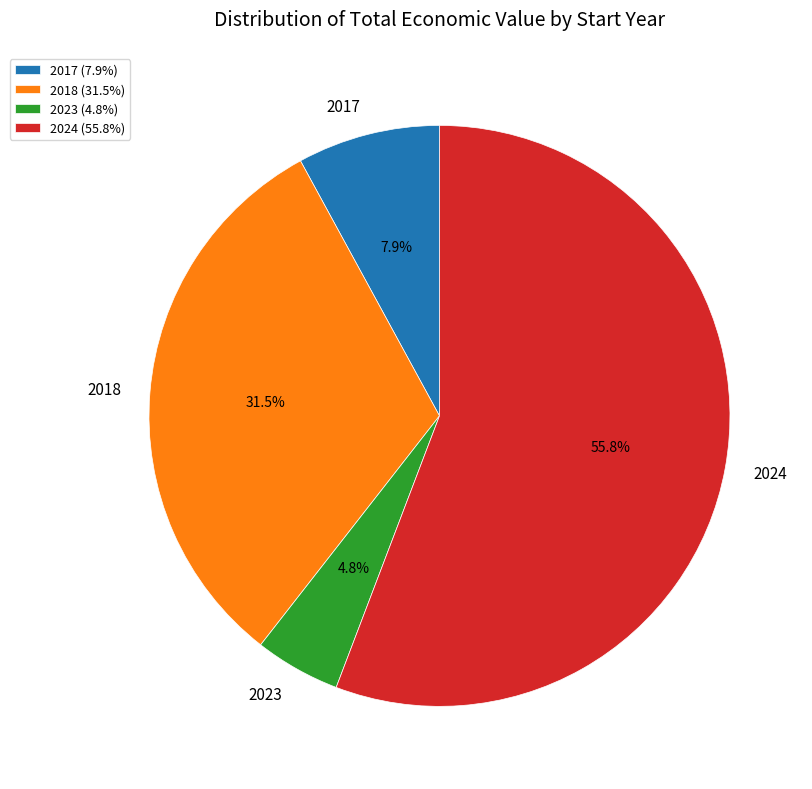

Combined, do 2023 and 2024 account for over 50%?

Yes